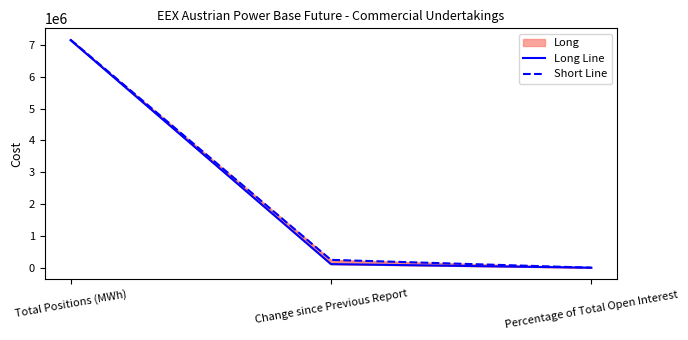

What is the spread (max minus min) of values at Change since Previous Report?

134040.0